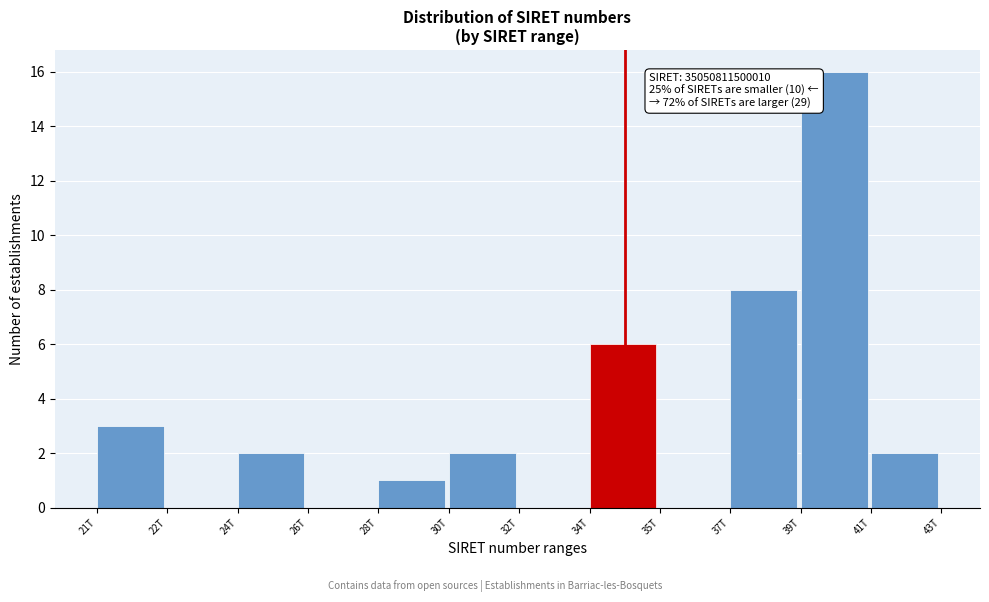

Reading left to right, transcribe all the data shown in this chart.

21T=3	22T=0	24T=2	26T=0	28T=1	30T=2	32T=0	34T=6	35T=0	37T=8	39T=16	41T=2